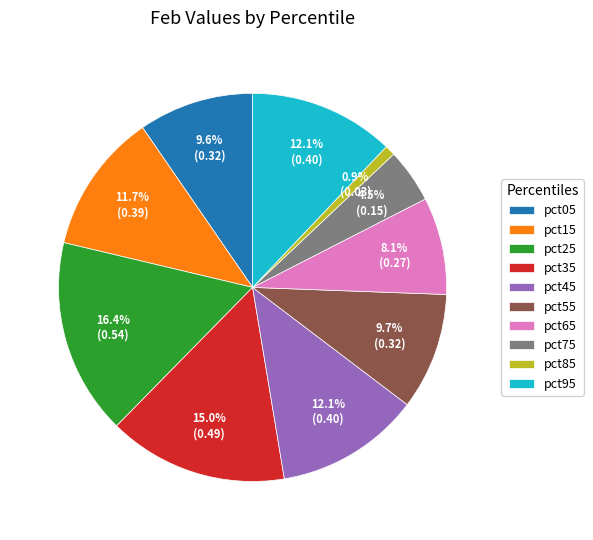

How much of the chart is everything except pct25?

83.6%